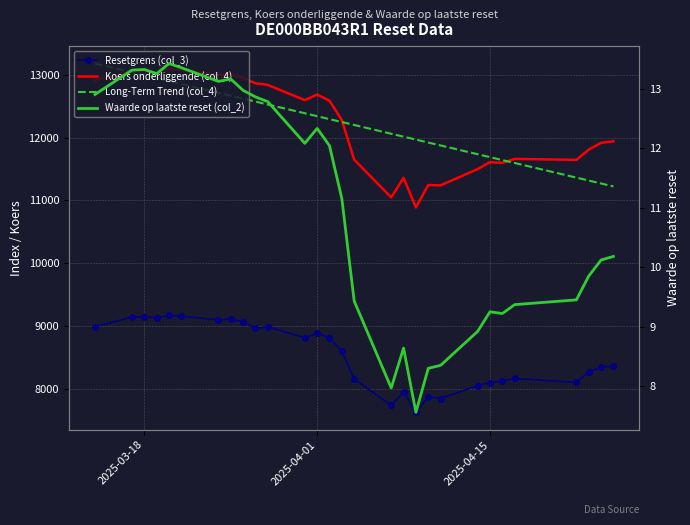

True or false: Koers onderliggende (col_4) and Waarde op laatste reset (col_2) cross at least once.

False